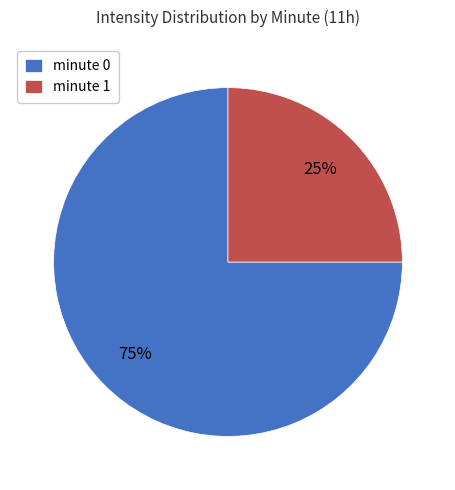

Rank the categories by value from lowest to highest.

minute 1, minute 0